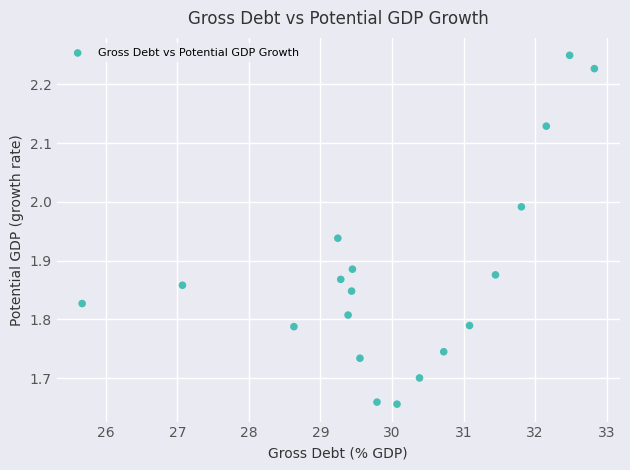

What is the range of Y values (max minus min)?

0.6